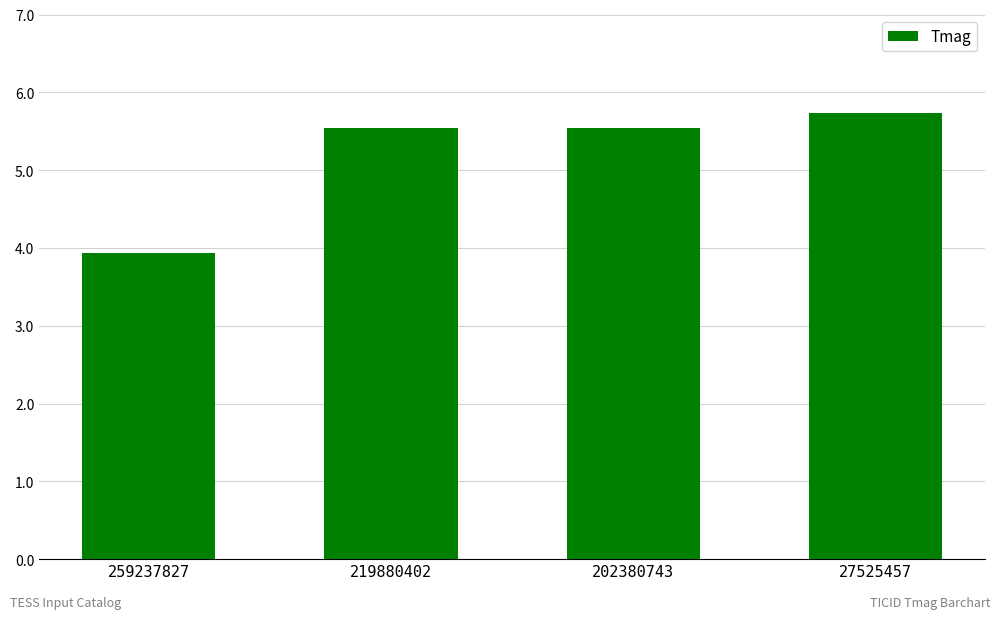

Approximately how many times larger is the value at 219880402 compared to 259237827?

1.4